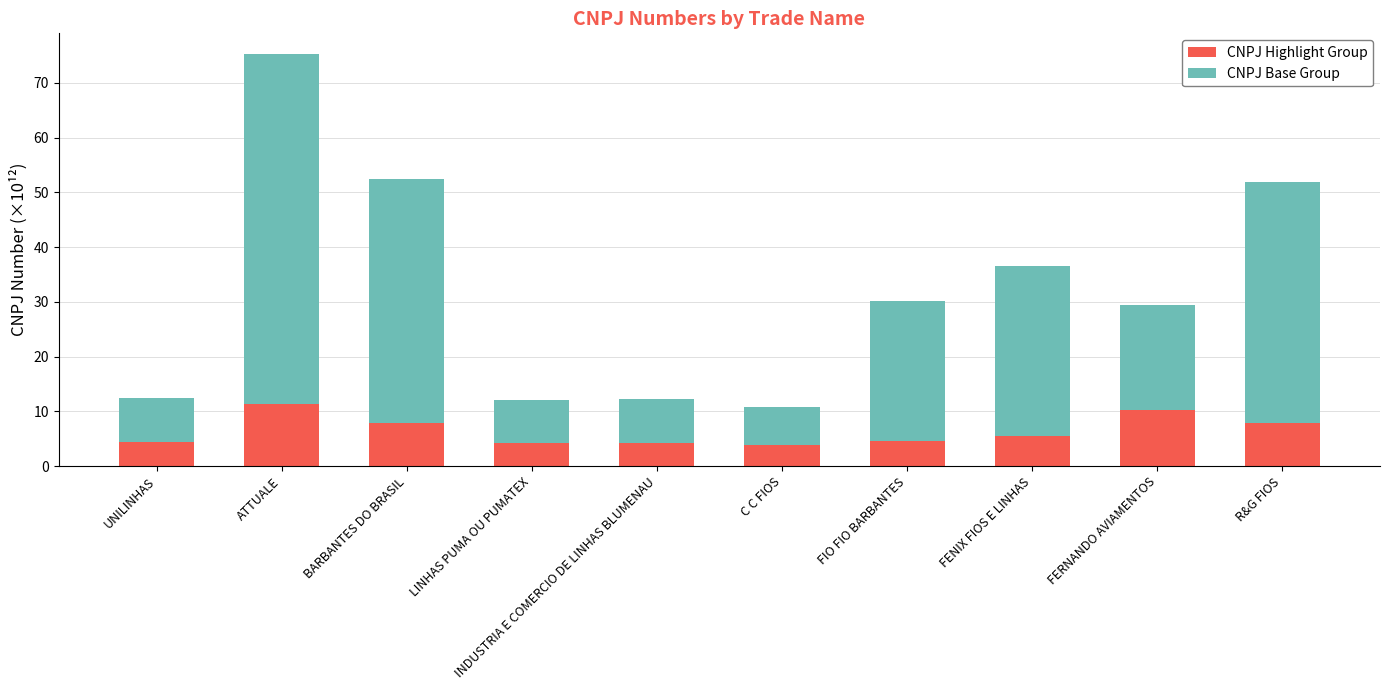

What is the difference between the CNPJ Highlight Group values at FERNANDO AVIAMENTOS and LINHAS PUMA OU PUMATEX?

6.1